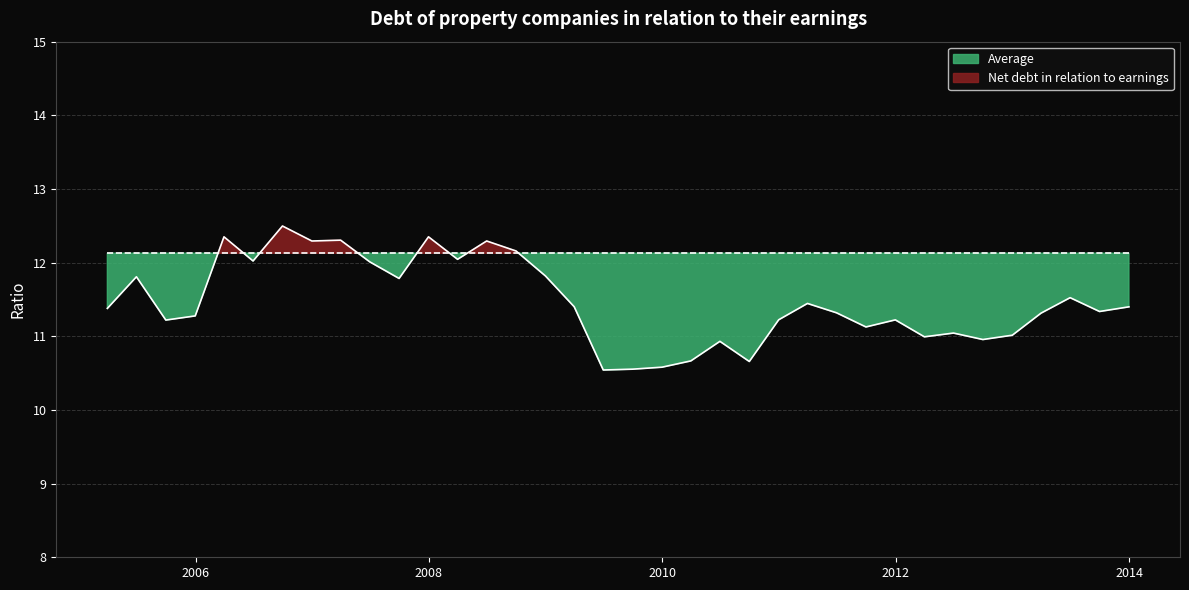

At which category does the data reach its first local peak?

2005-06-30